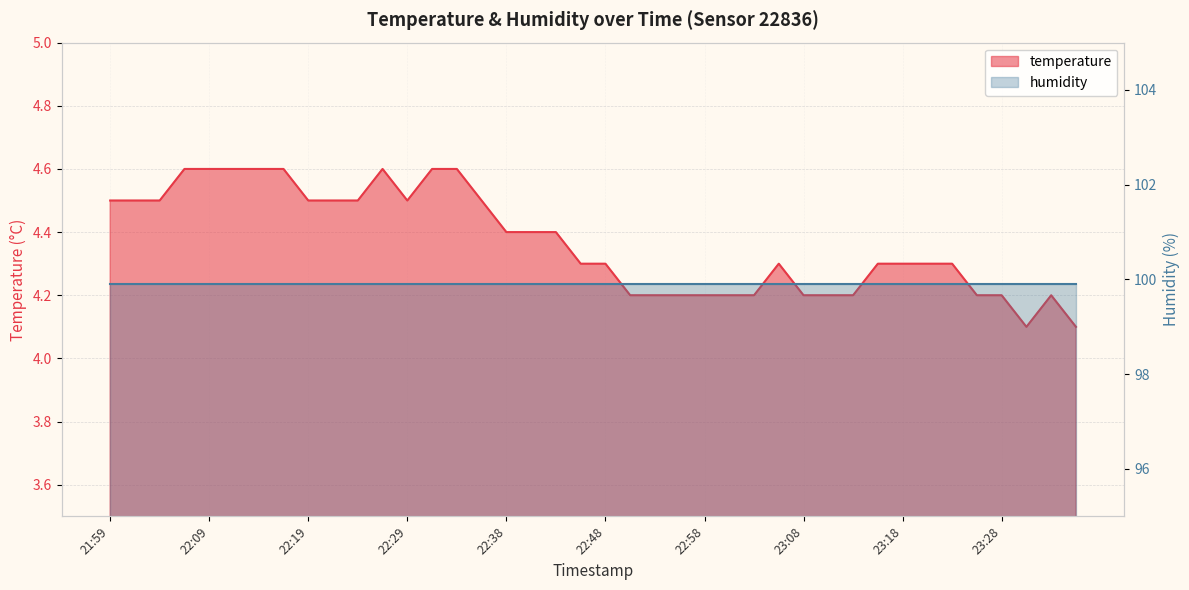

Reading left to right, extract all data points from this chart.

21:59=4.5	22:02=4.5	22:04=4.5	22:07=4.6	22:09=4.6	22:12=4.6	22:14=4.6	22:16=4.6	22:19=4.5	22:21=4.5	22:24=4.5	22:26=4.6	22:29=4.5	22:31=4.6	22:34=4.6	22:36=4.5	22:38=4.4	22:41=4.4	22:43=4.4	22:46=4.3	22:48=4.3	22:51=4.2	22:53=4.2	22:56=4.2	22:58=4.2	23:01=4.2	23:03=4.2	23:06=4.3	23:08=4.2	23:10=4.2	23:13=4.2	23:15=4.3	23:18=4.3	23:20=4.3	23:23=4.3	23:25=4.2	23:28=4.2	23:30=4.1	23:33=4.2	23:35=4.1